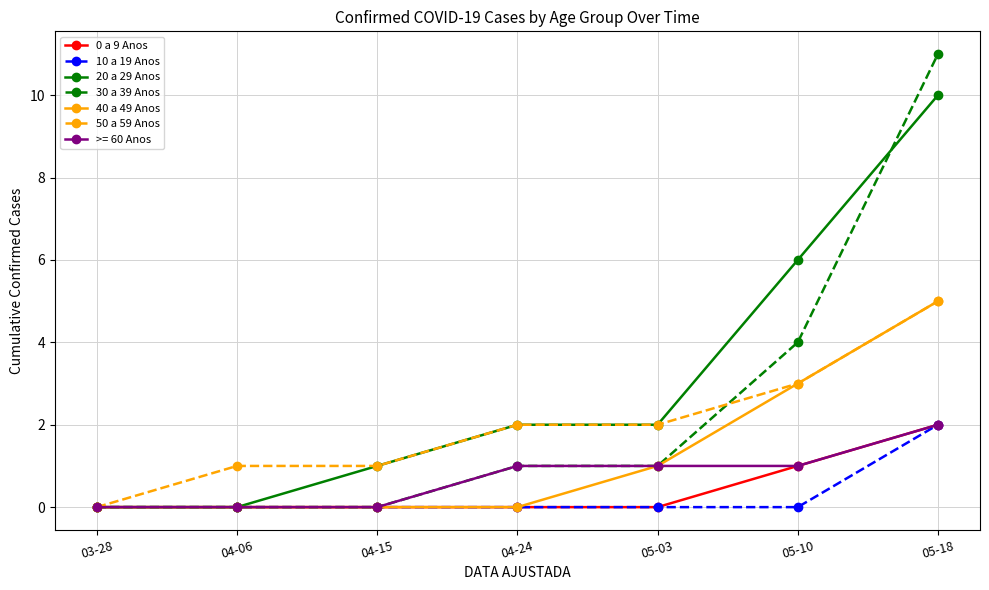

Is the value of 30 a 39 Anos at 03-28 greater than the value of 20 a 29 Anos at 04-15?

No